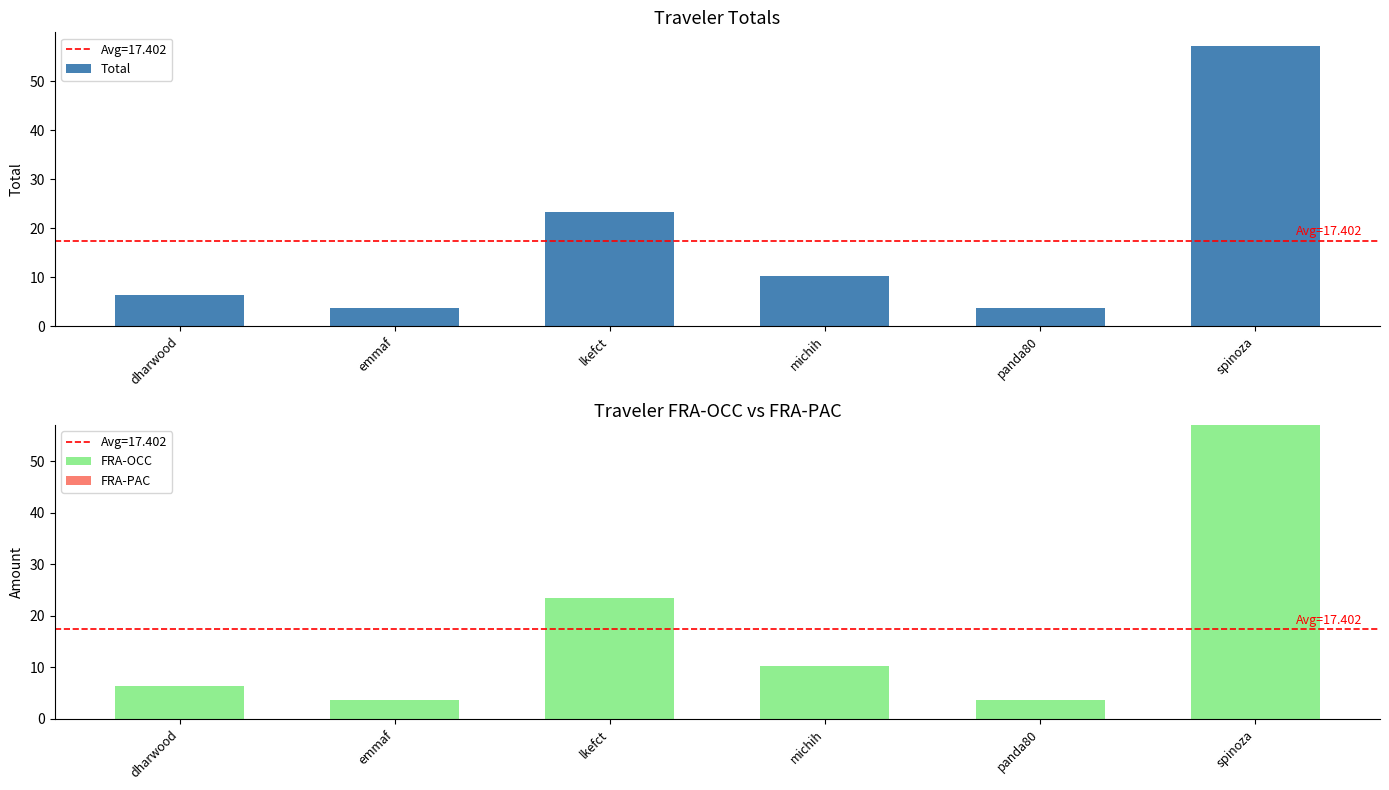

The FRA-OCC series shows 10.2 at michih. True or false?

True